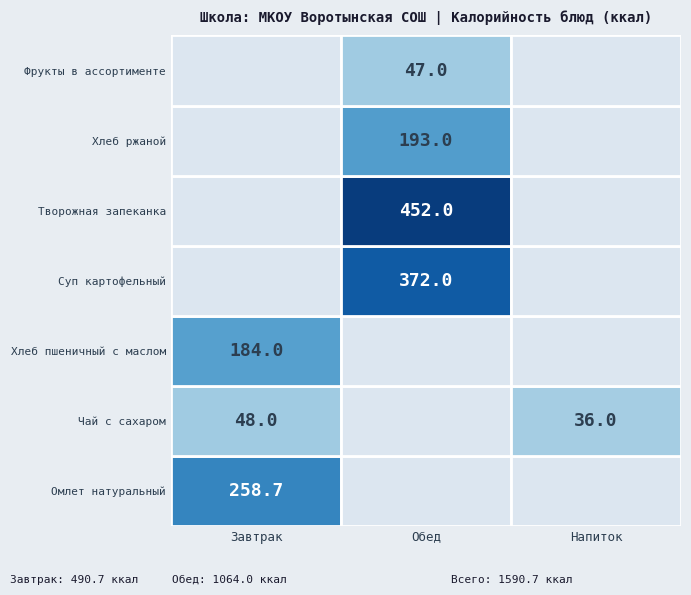

Reading left to right, what are all the values shown in this chart?

Омлет натуральный: 0=258.7	1=0.0	2=0.0
Чай с сахаром (завтрак): 0=48.0	1=0.0	2=36.0
Хлеб пшеничный с маслом: 0=184.0	1=0.0	2=0.0
Суп картофельный с кур. с крупой.: 0=0.0	1=372.0	2=0.0
Творожная запеканка с повидлом: 0=0.0	1=452.0	2=0.0
Хлеб ржаной: 0=0.0	1=193.0	2=0.0
Фрукты в ассортименте: 0=0.0	1=47.0	2=0.0